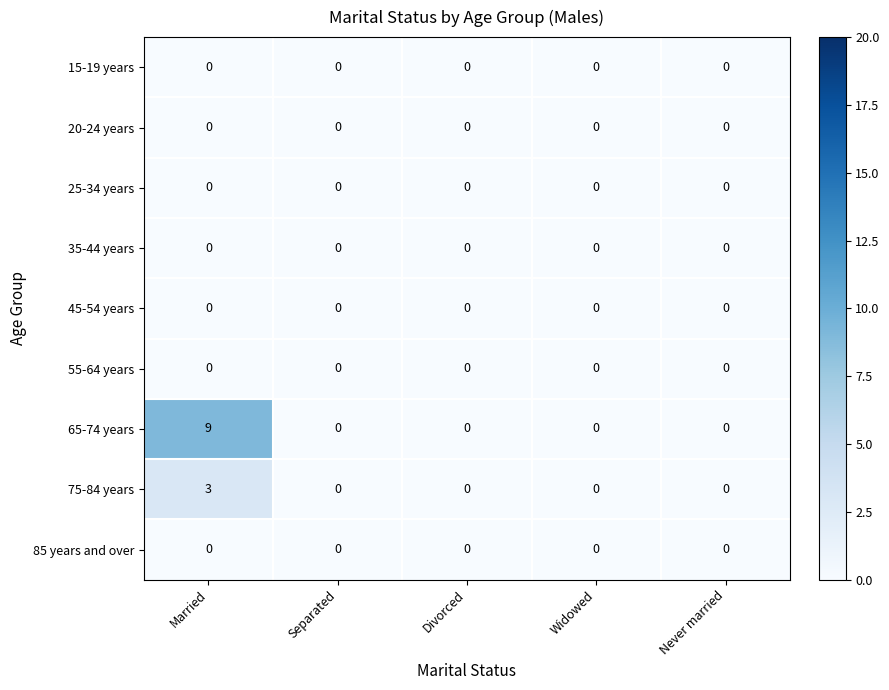

Which series has the widest spread of values?

65-74 years